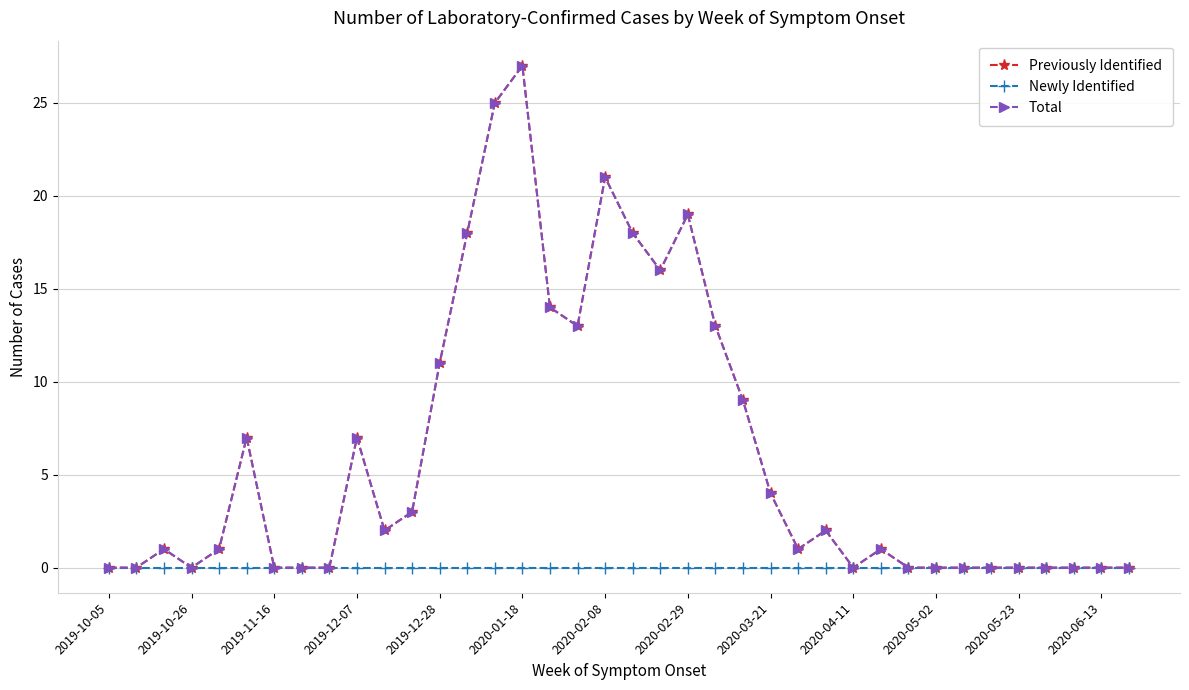

Does the chart have visible grid lines?

Yes